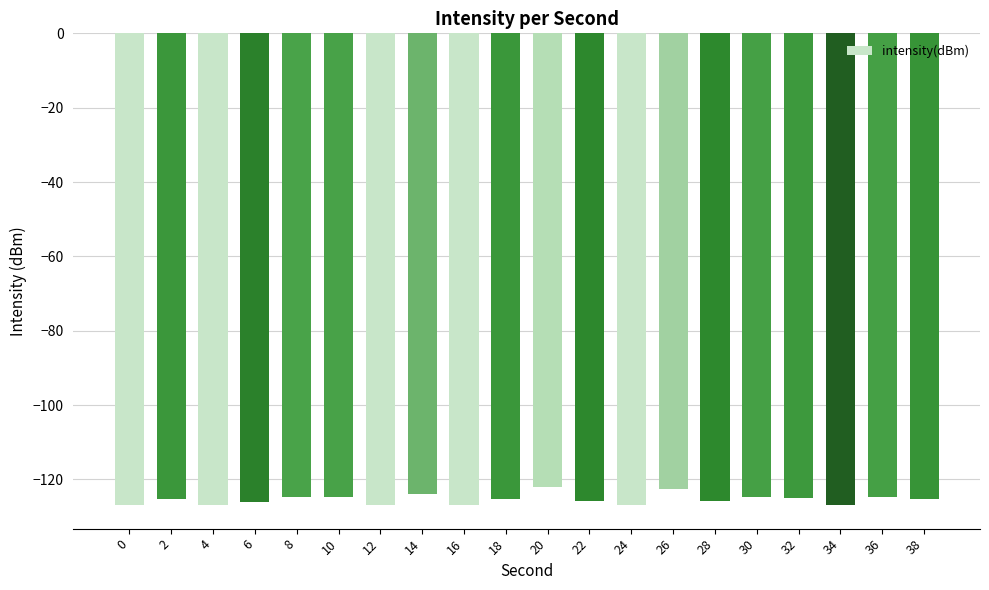

What is the change in value from 4 to 14?

+3.0